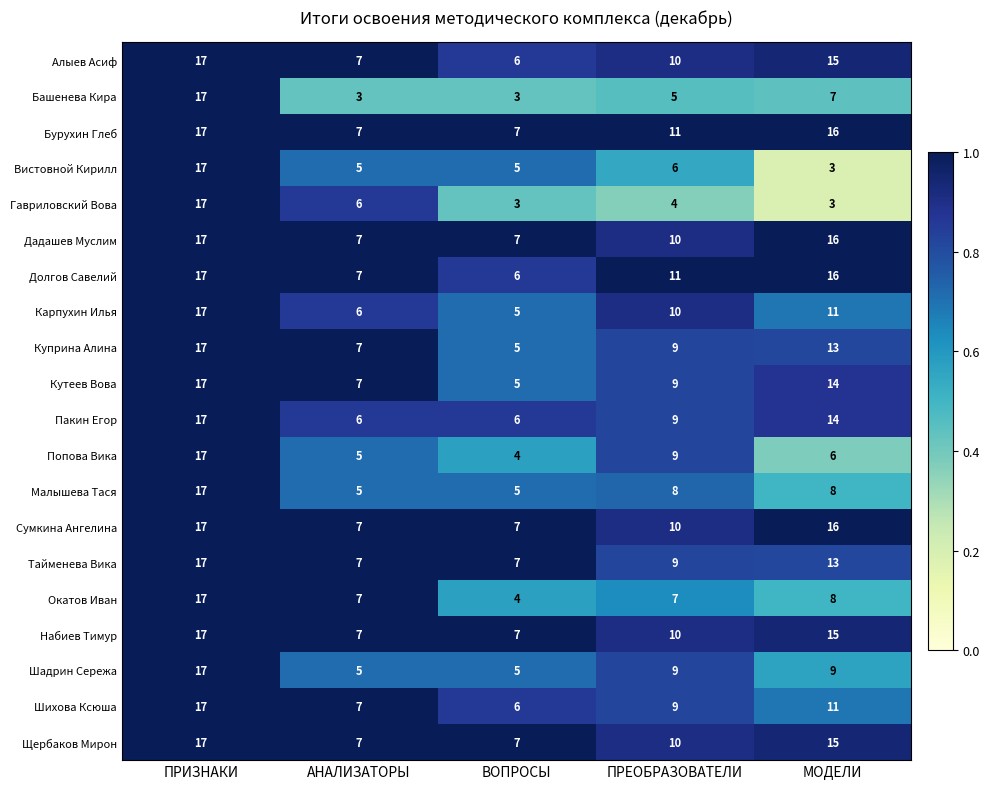

At which label is Башенева Кира closest to 10?

МОДЕЛИ